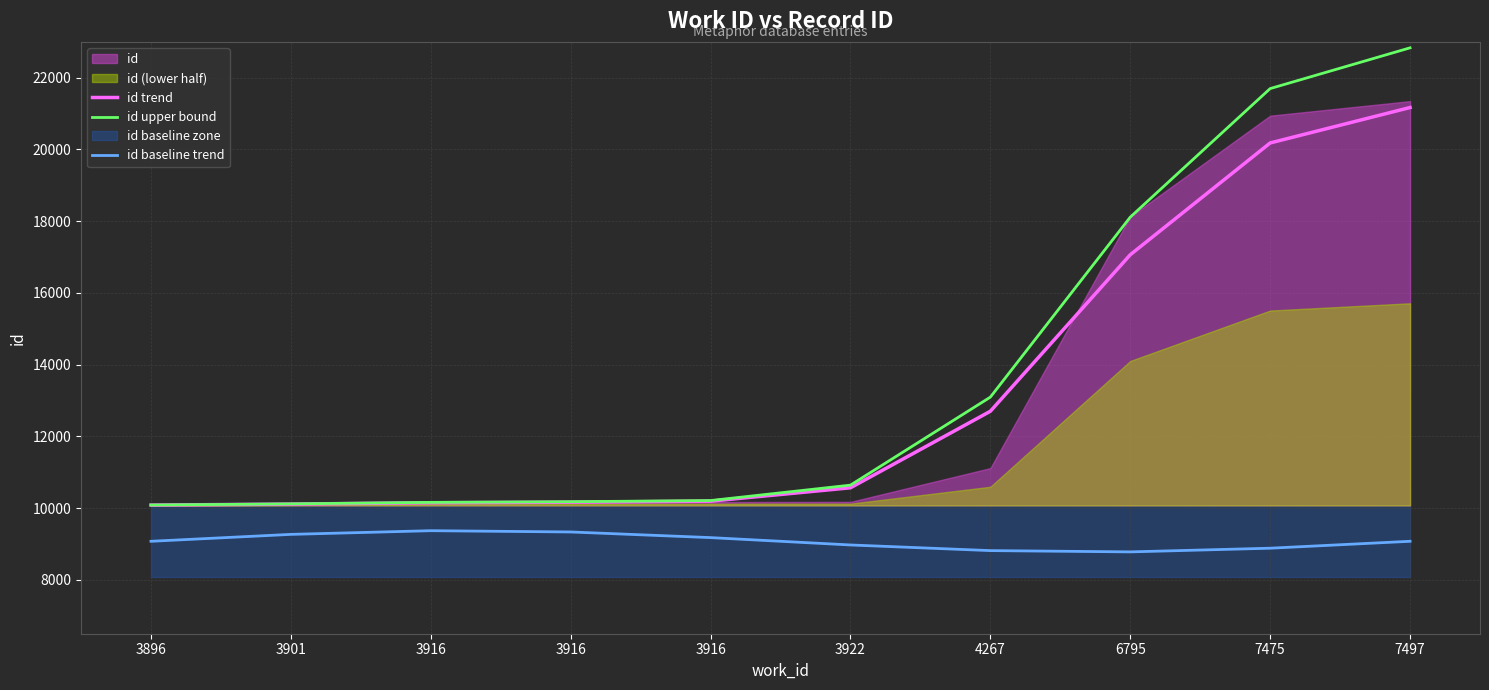

The id trend series shows 5176.4 at 3922. True or false?

False